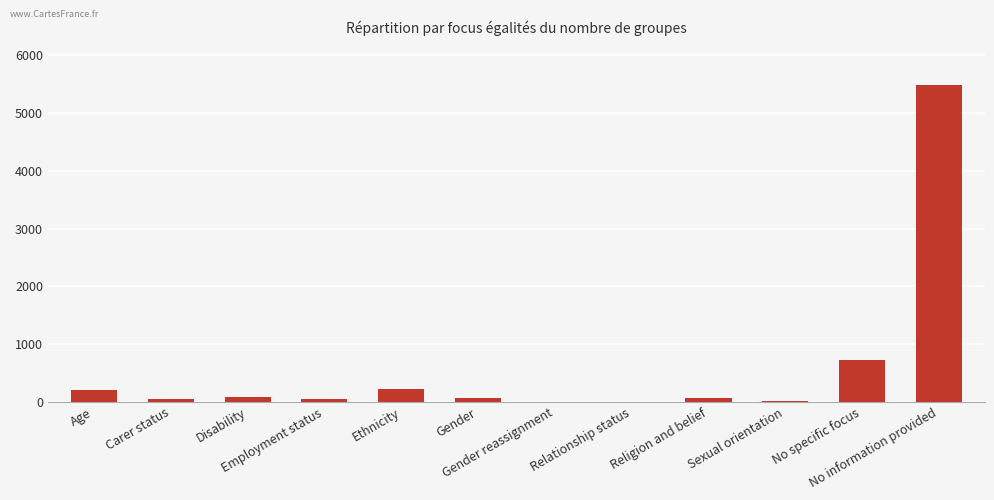

What is the maximum value shown in the chart?

5493